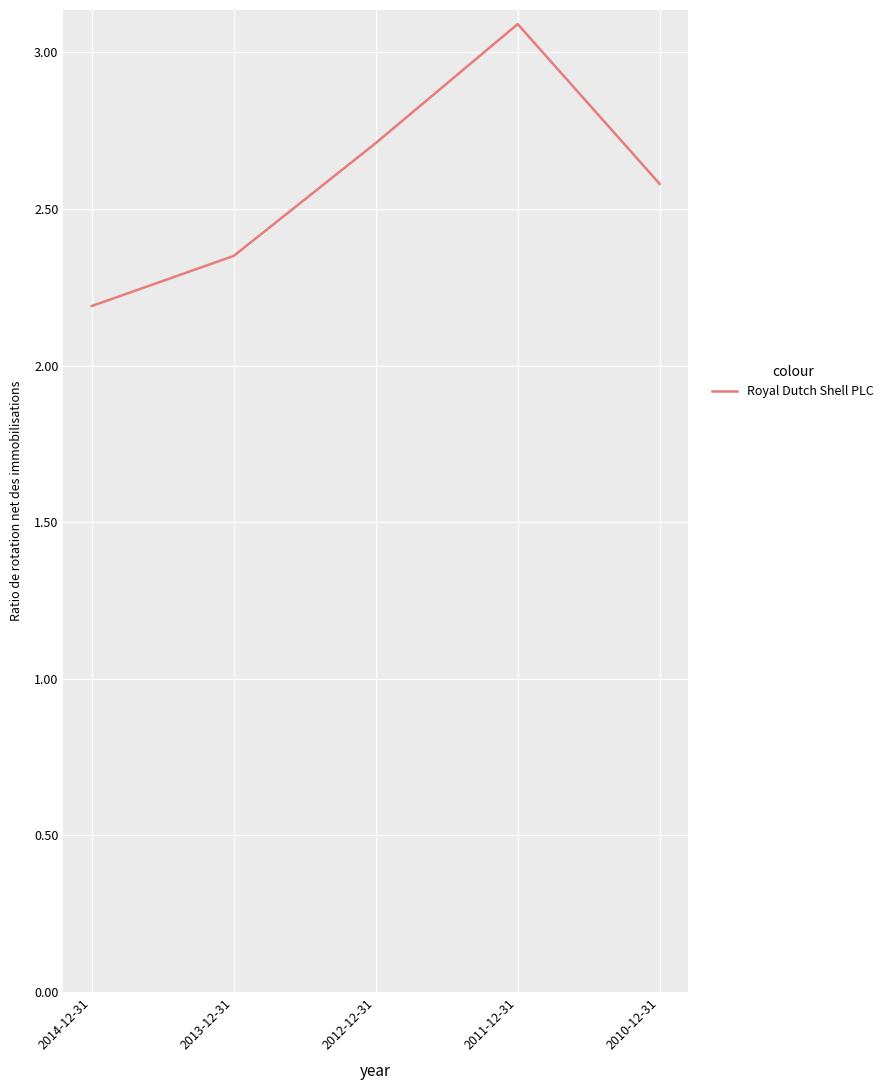

At which category does the chart reach its peak across all series?

2011-12-31